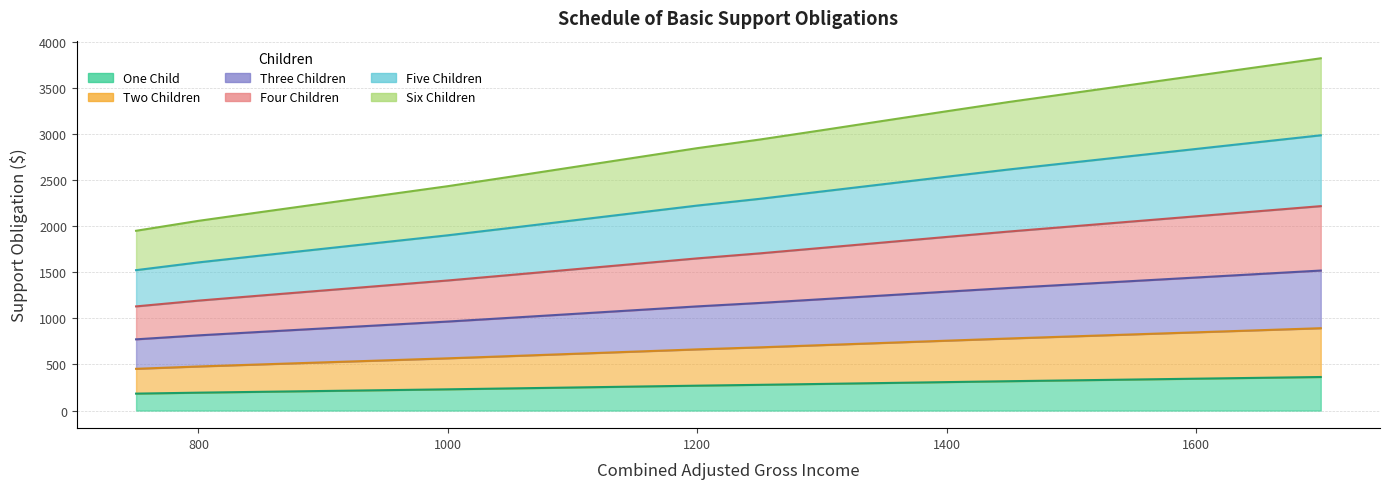

How many lines are shown in the chart?

6